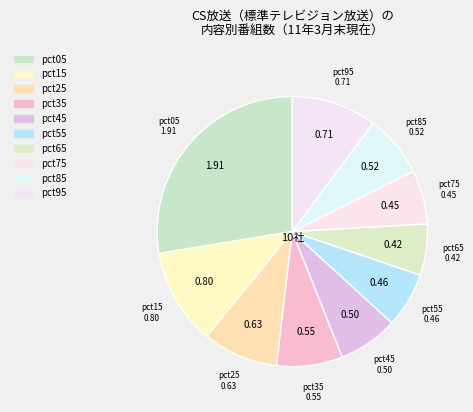

How many slices are in this pie chart?

10